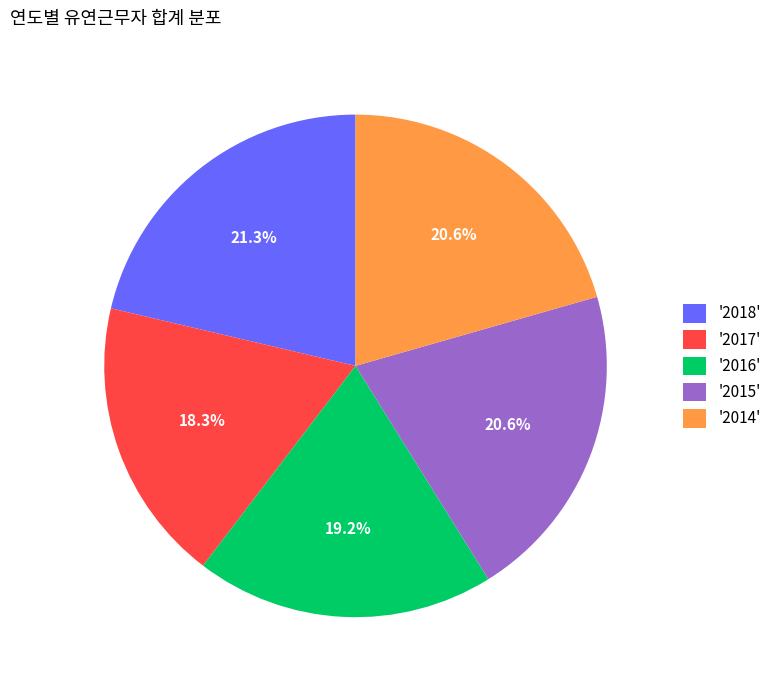

What is the smallest slice in the pie chart?

'2017'